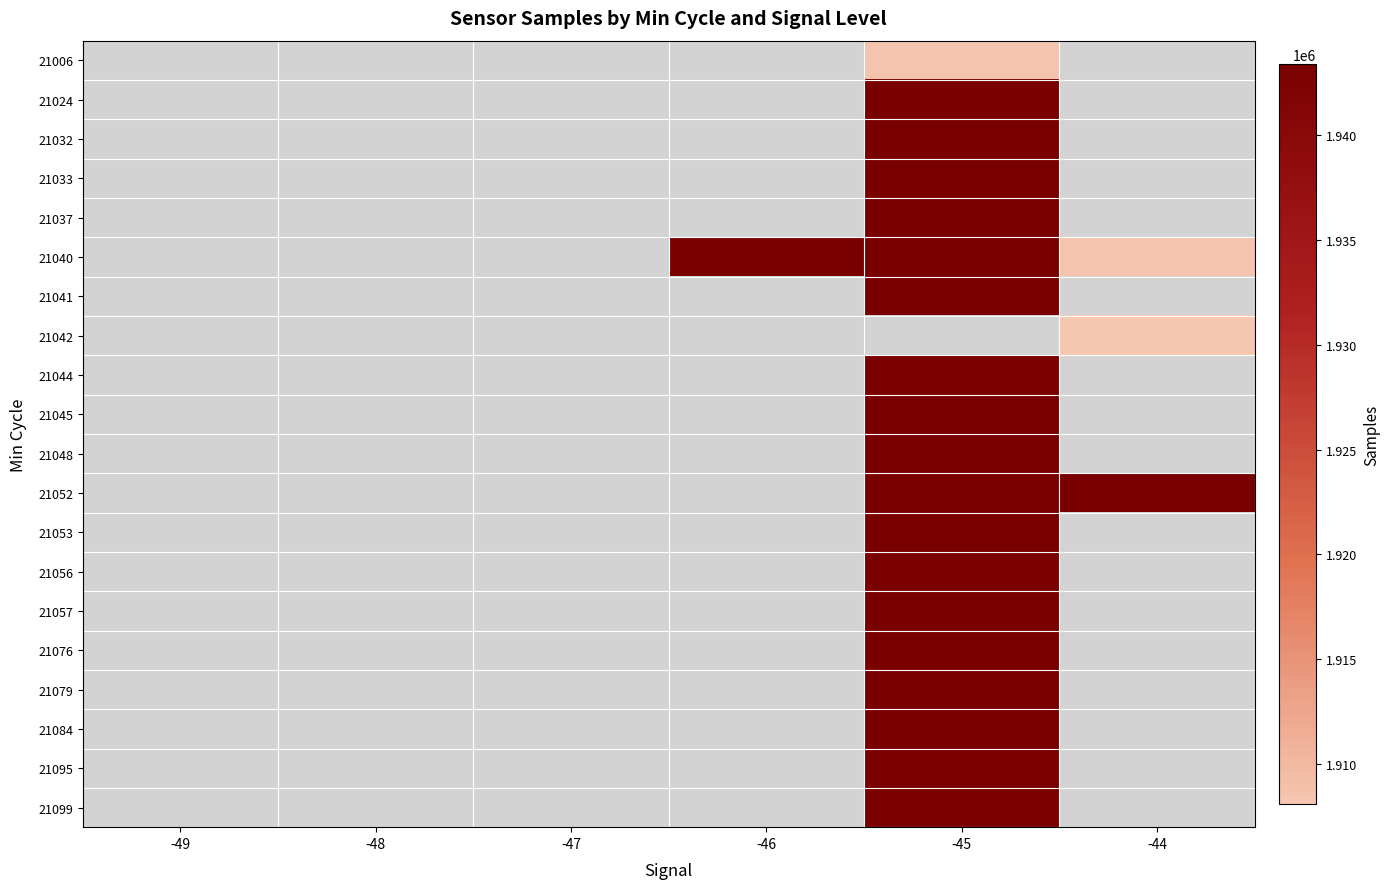

What is the smallest value displayed?

1908095.0